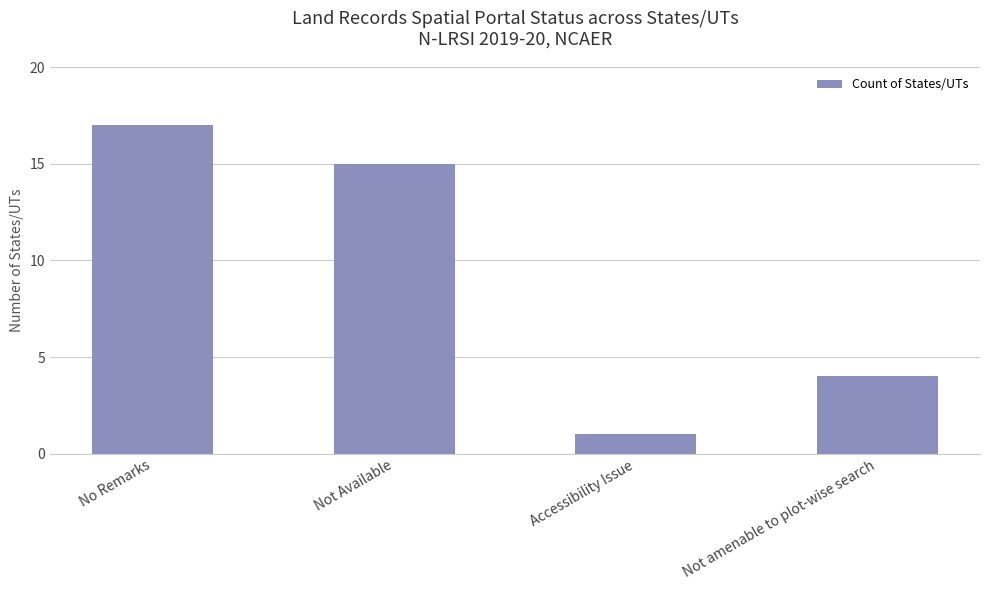

Between No Remarks and Accessibility Issue, which is larger?

No Remarks